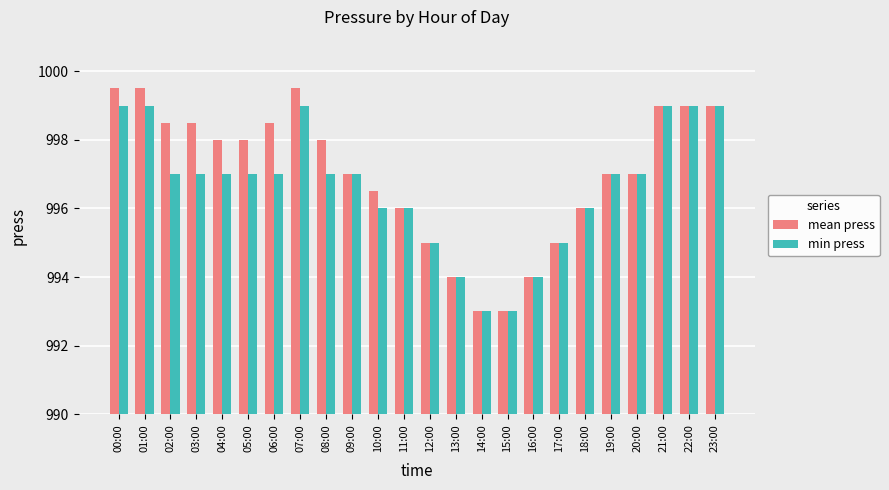

Which series has the largest total across all categories?

mean press